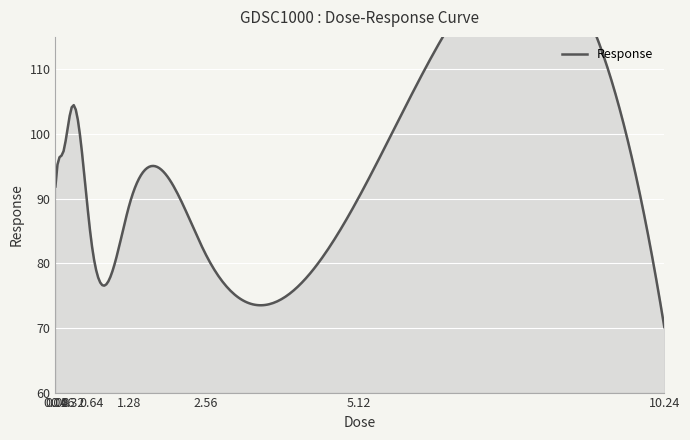

Rank the categories by value from highest to lowest.

0.32, 0.16, 0.08, 0.04, 5.12, 1.28, 0.64, 2.56, 10.24